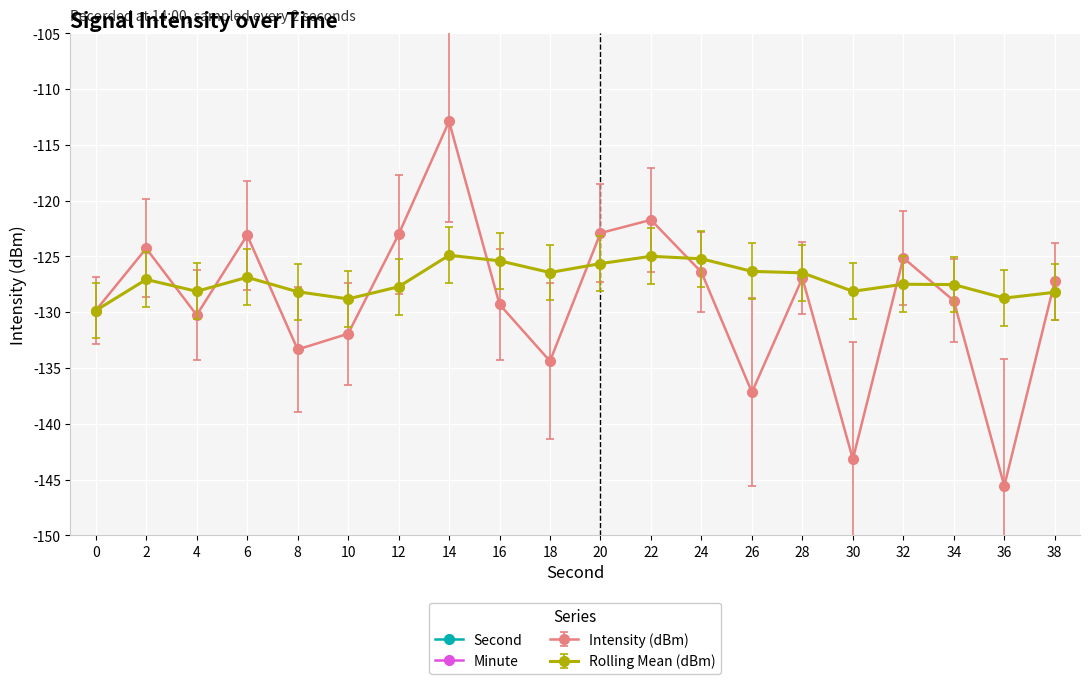

What is the average value of the Second series?

19